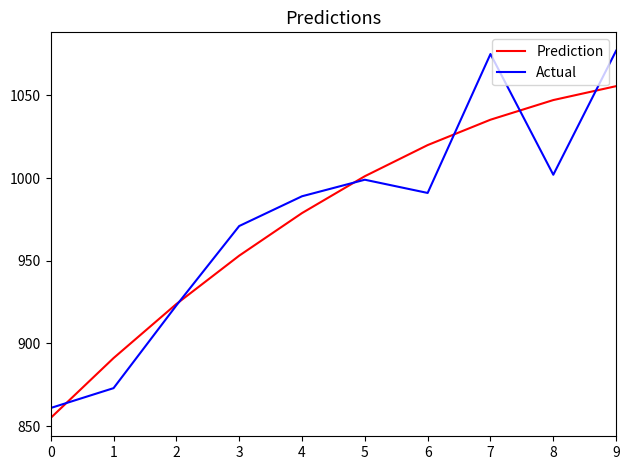

At which category is the sum across all series the highest?

9